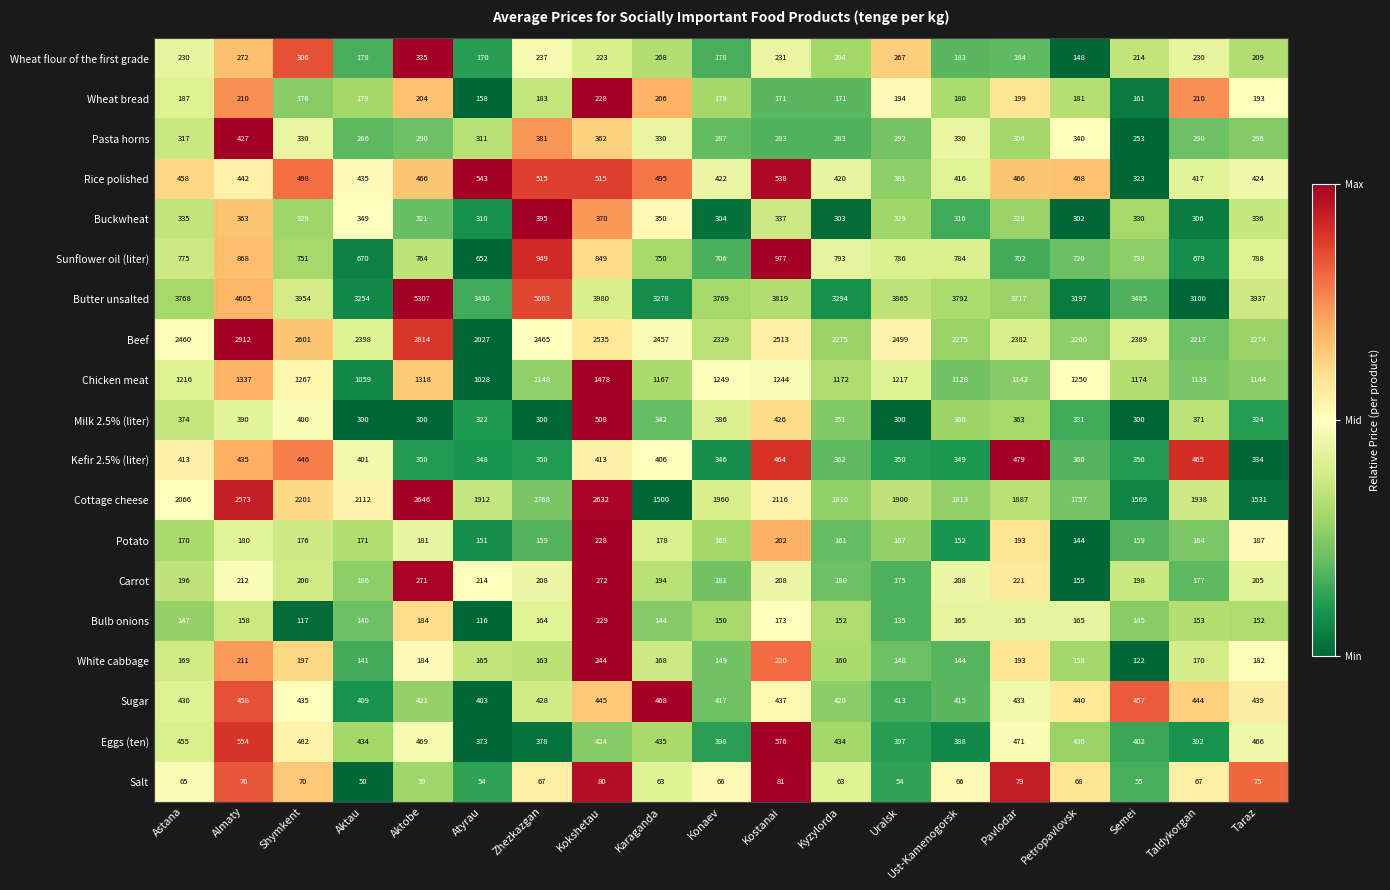

Which series has the largest total across all categories?

Butter unsalted